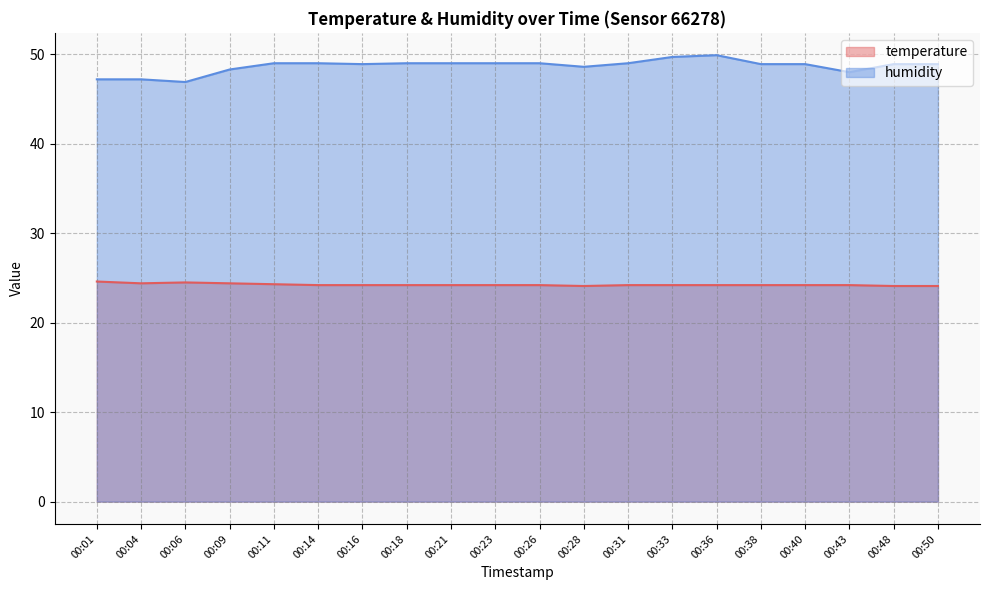

Which category has the lowest value across all series?

00:28